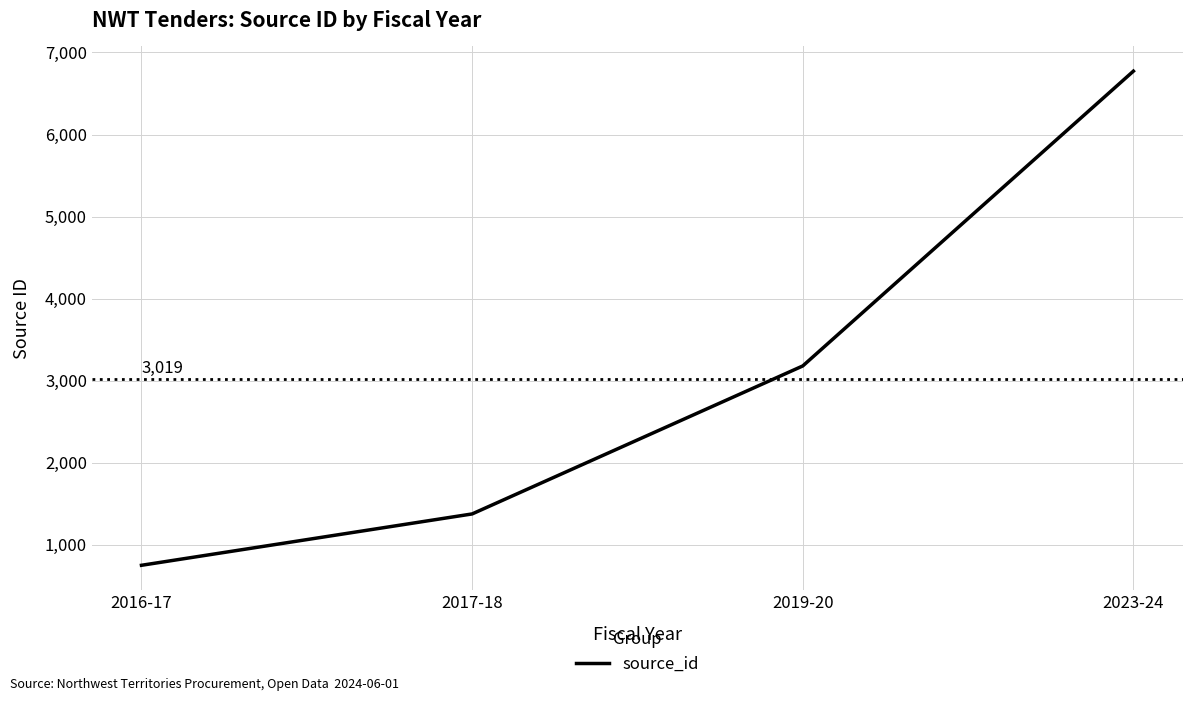

Which has a higher value, 2016-17 or 2019-20?

2019-20